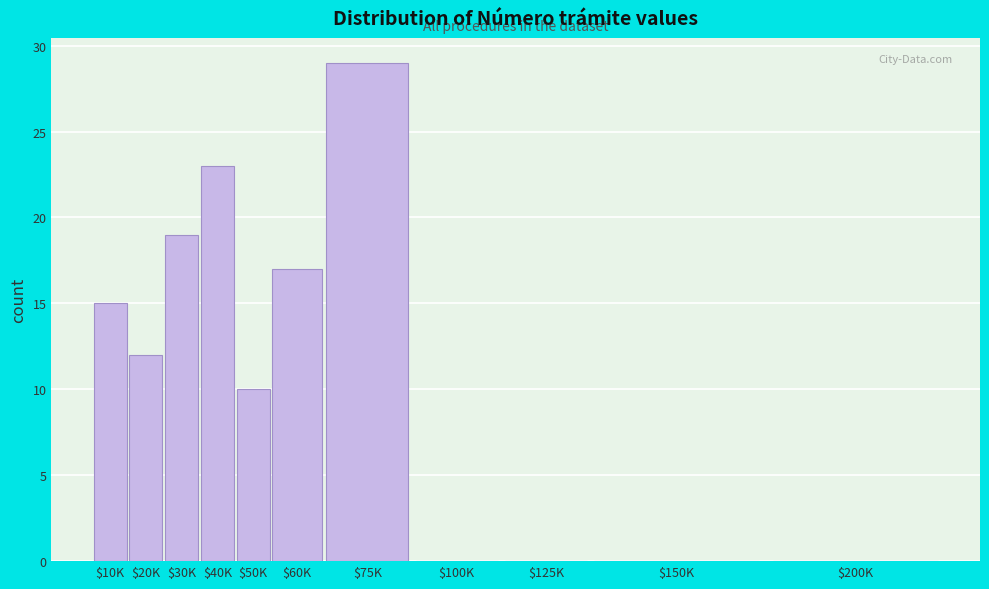

What is the sum of all values?

125